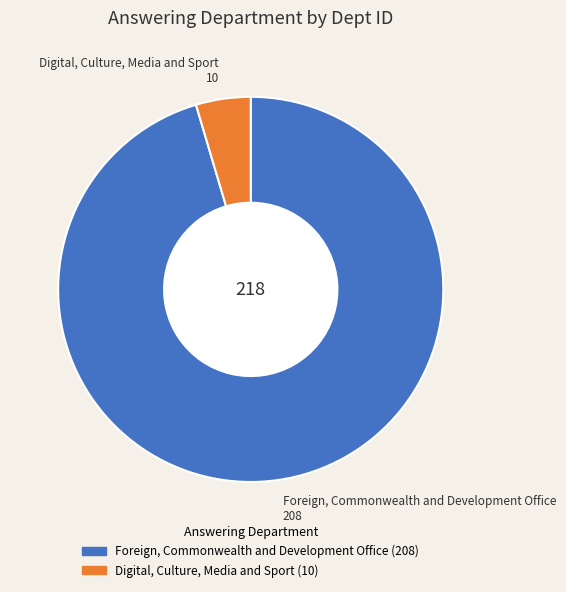

Rank the categories by value from highest to lowest.

Foreign, Commonwealth and Development Office, Digital, Culture, Media and Sport